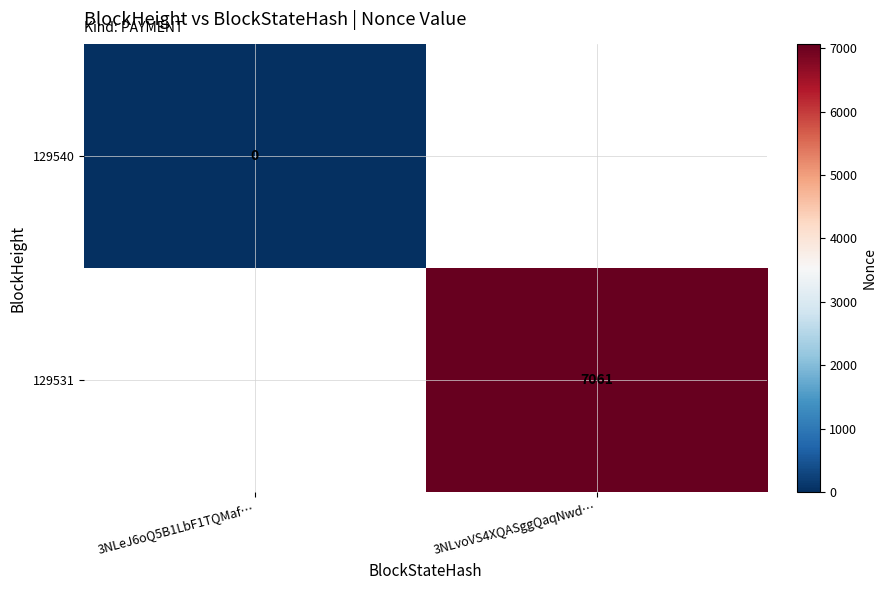

At which label does 129531 reach its minimum?

3NLeJ6oQ5B1LbF1TQMaf…